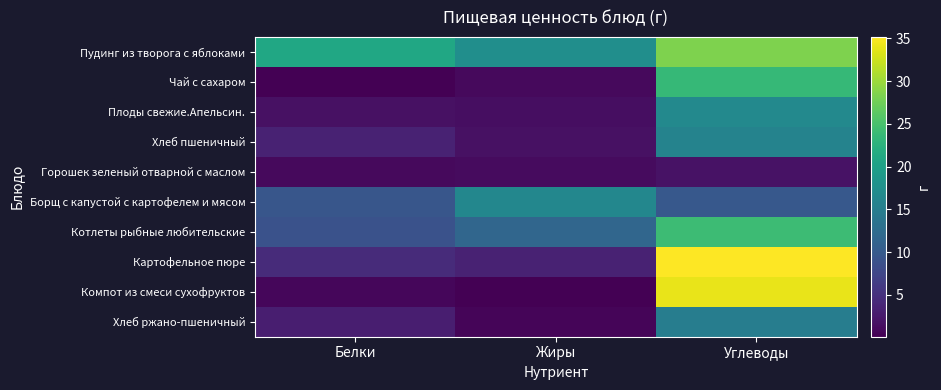

Reading left to right, what are all the values shown in this chart?

Пудинг из творога с яблоками: Белки=21.0	Жиры=17.4	Углеводы=28.4
Чай с сахаром: Белки=0.2	Жиры=1.0	Углеводы=23.7
Плоды свежие.Апельсин.: Белки=1.6	Жиры=1.4	Углеводы=16.6
Хлеб пшеничный: Белки=3.4	Жиры=1.6	Углеводы=15.8
Горошек зеленый отварной с маслом: Белки=0.9	Жиры=1.1	Углеводы=1.8
Борщ с капустой с картофелем и мясом: Белки=9.4	Жиры=16.4	Углеводы=9.7
Котлеты рыбные любительские: Белки=9.0	Жиры=11.7	Углеводы=24.1
Картофельное пюре: Белки=4.3	Жиры=3.5	Углеводы=35.2
Компот из смеси сухофруктов: Белки=0.7	Жиры=0.1	Углеводы=34.0
Хлеб ржано-пшеничный: Белки=3.1	Жиры=0.6	Углеводы=14.9